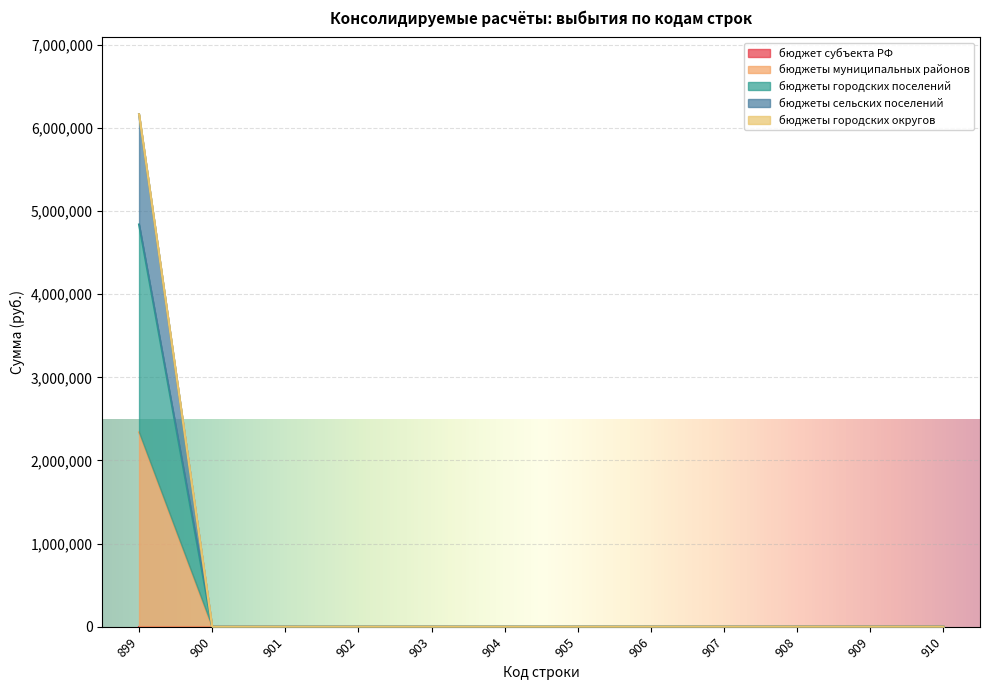

True or false: бюджеты городских поселений and бюджеты сельских поселений cross at least once.

False